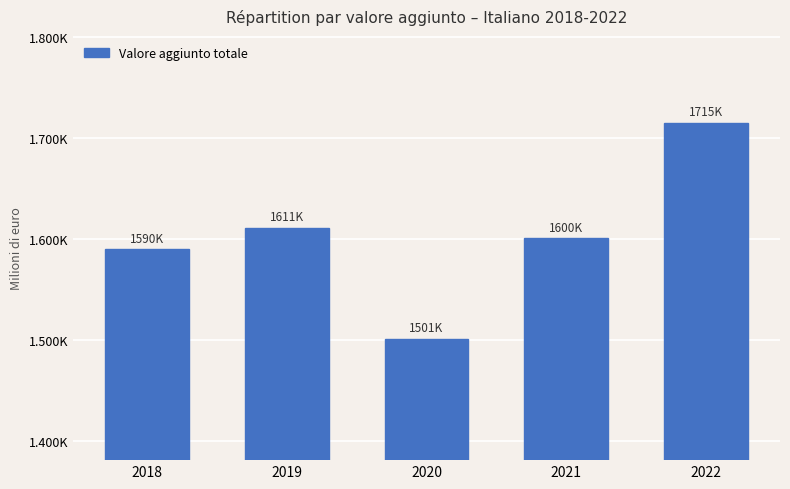

At which category does the chart reach its peak across all series?

2022